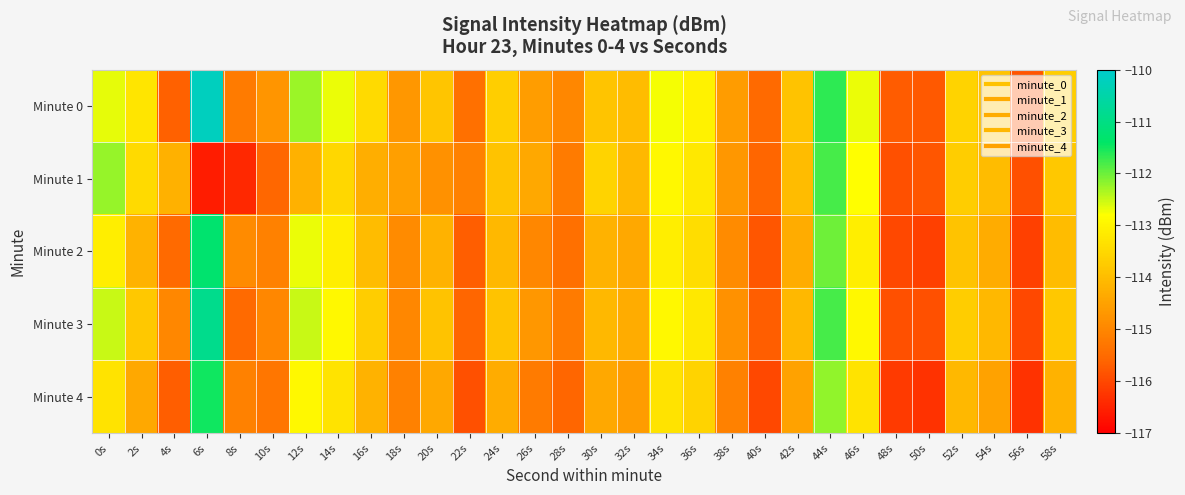

Between 38s and 52s, which is larger?

52s